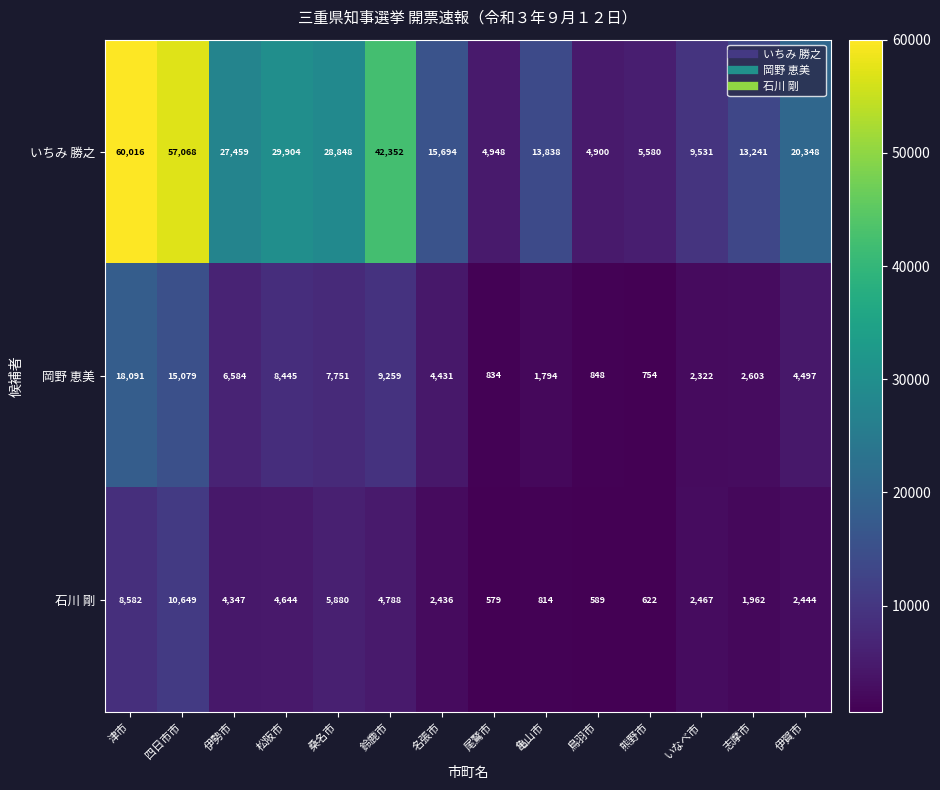

The value of 石川 剛 at 志摩市 is 643. True or false?

False